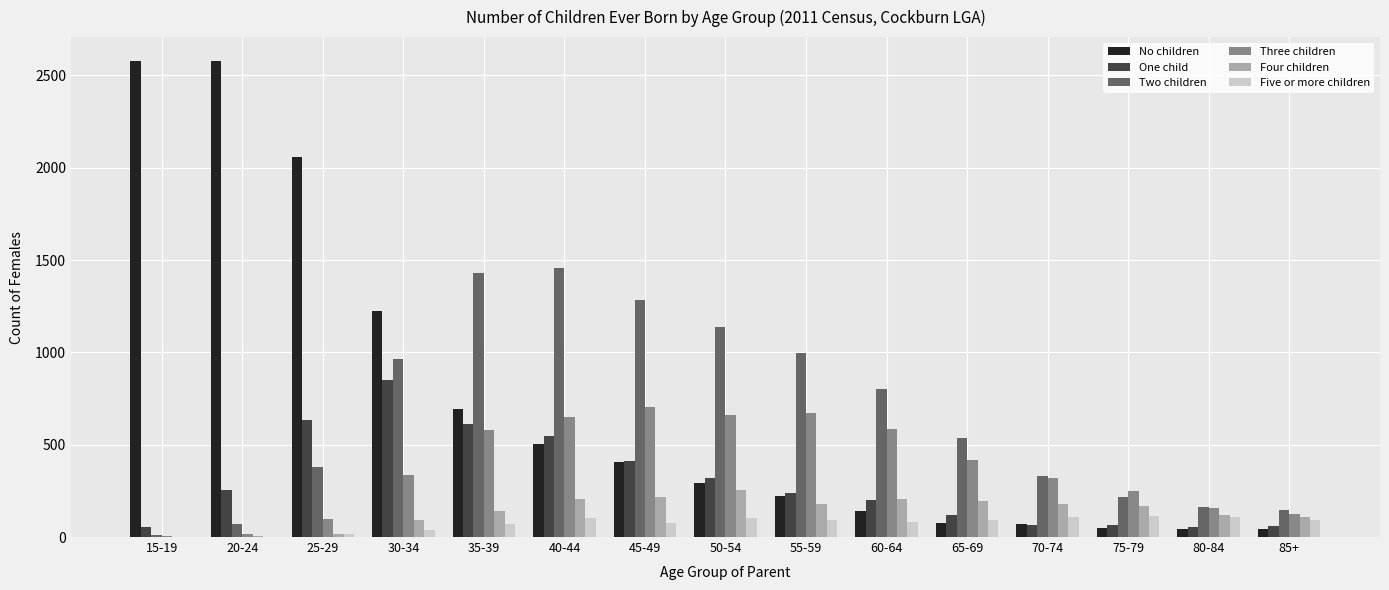

What is the spread (max minus min) of values at 75-79?

199